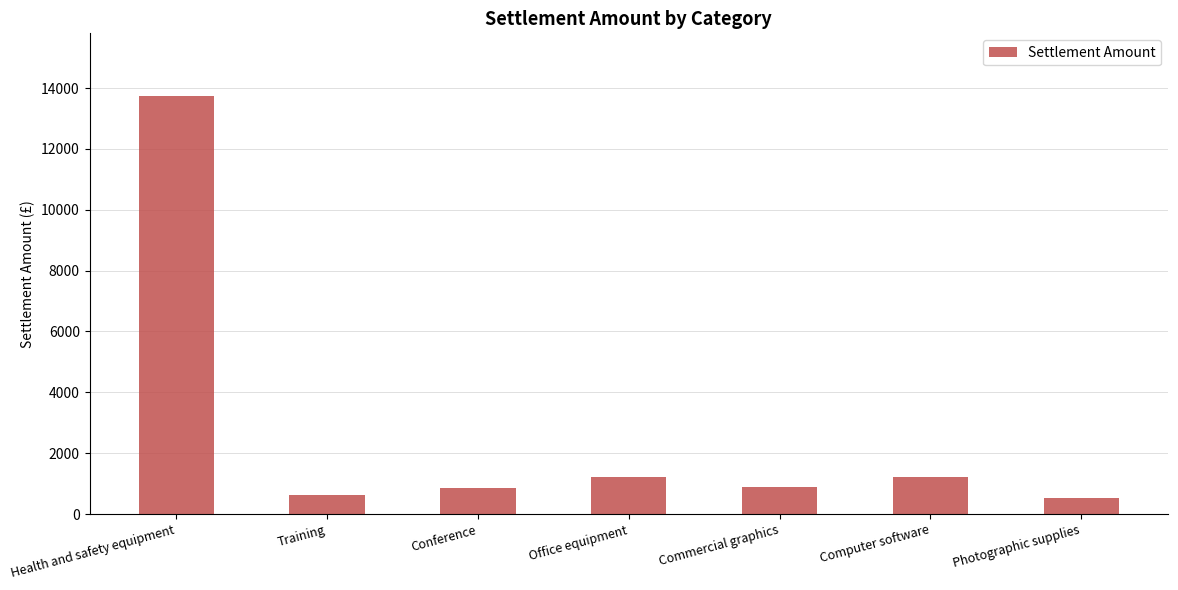

The value at Commercial graphics is 900.0. True or false?

True